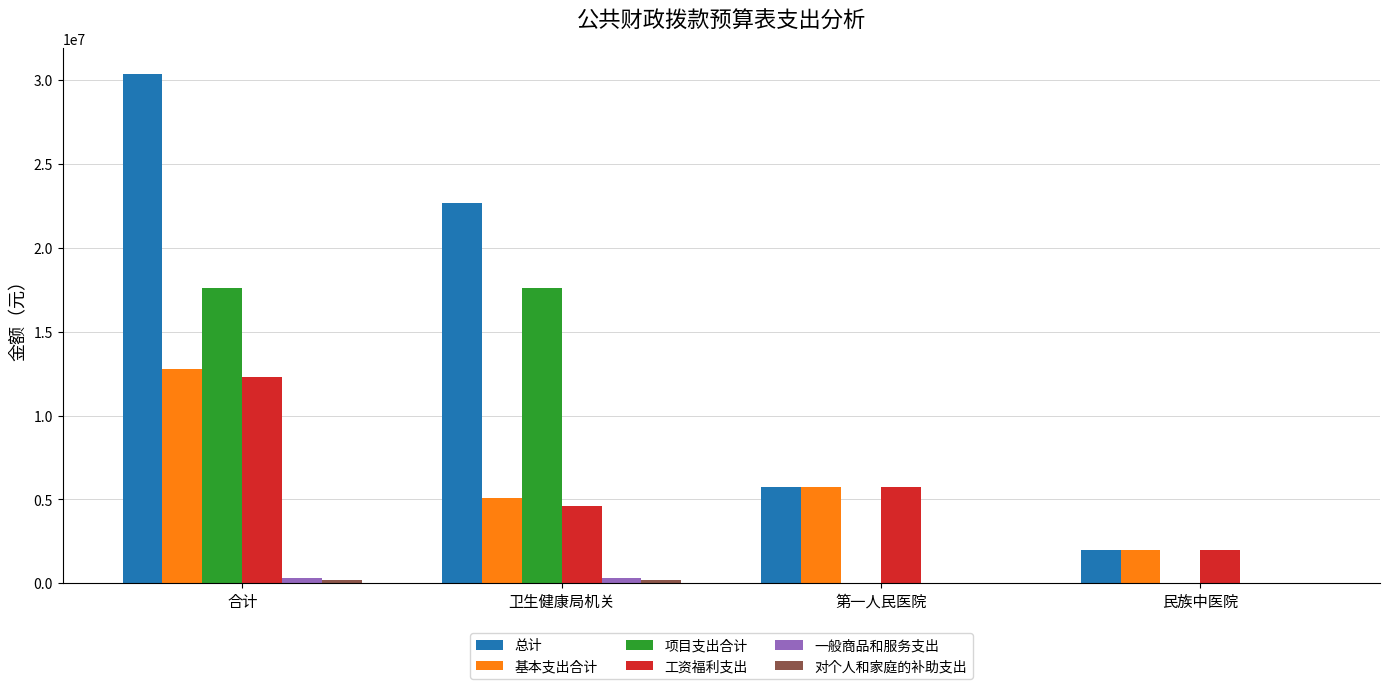

Which series has the largest range (max minus min)?

总计